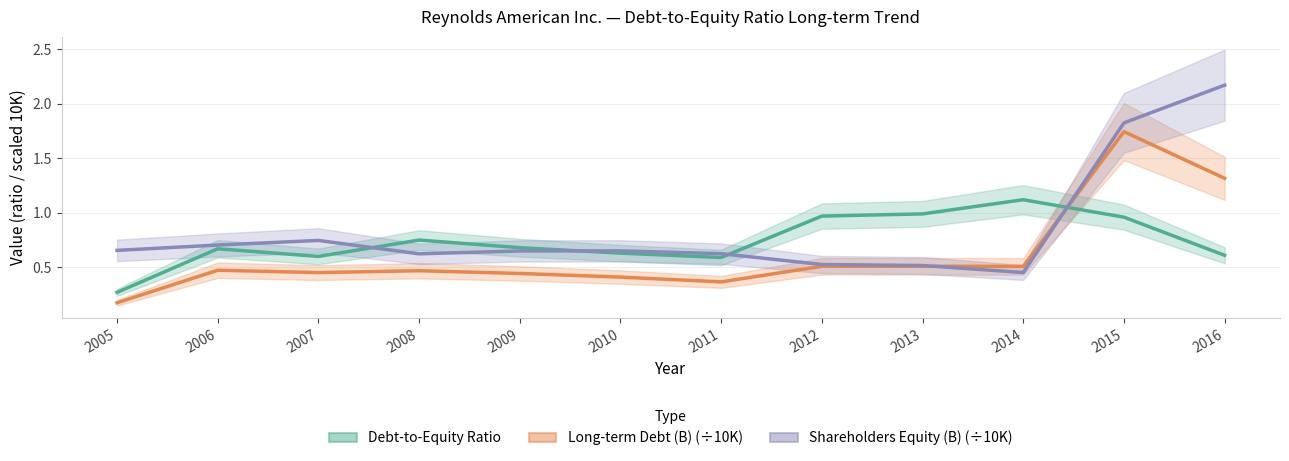

At which category is the sum across all series the highest?

2015